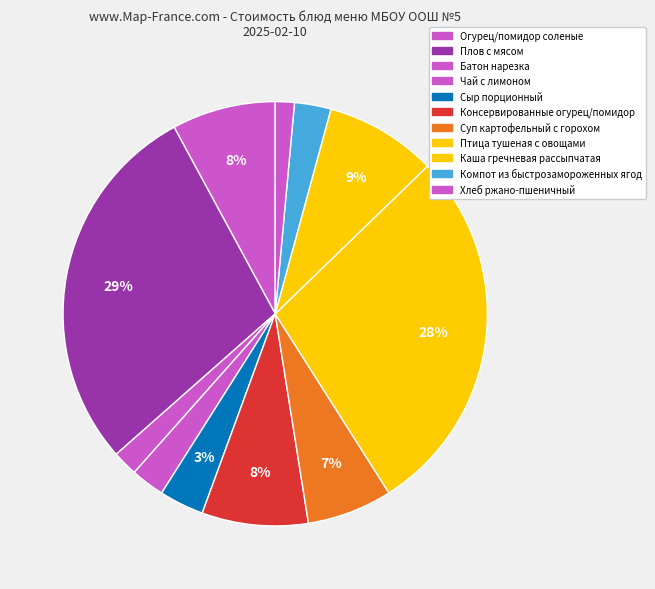

Which category has the biggest portion of the pie?

Плов с мясом